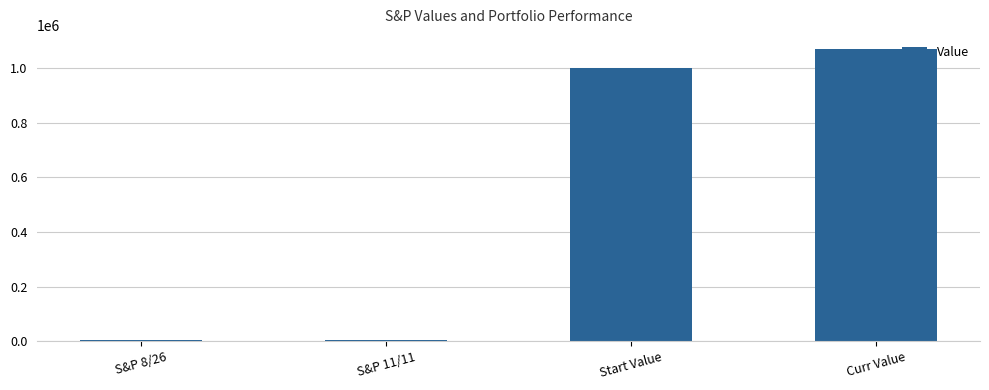

Which category has the highest value across all series?

Curr Value